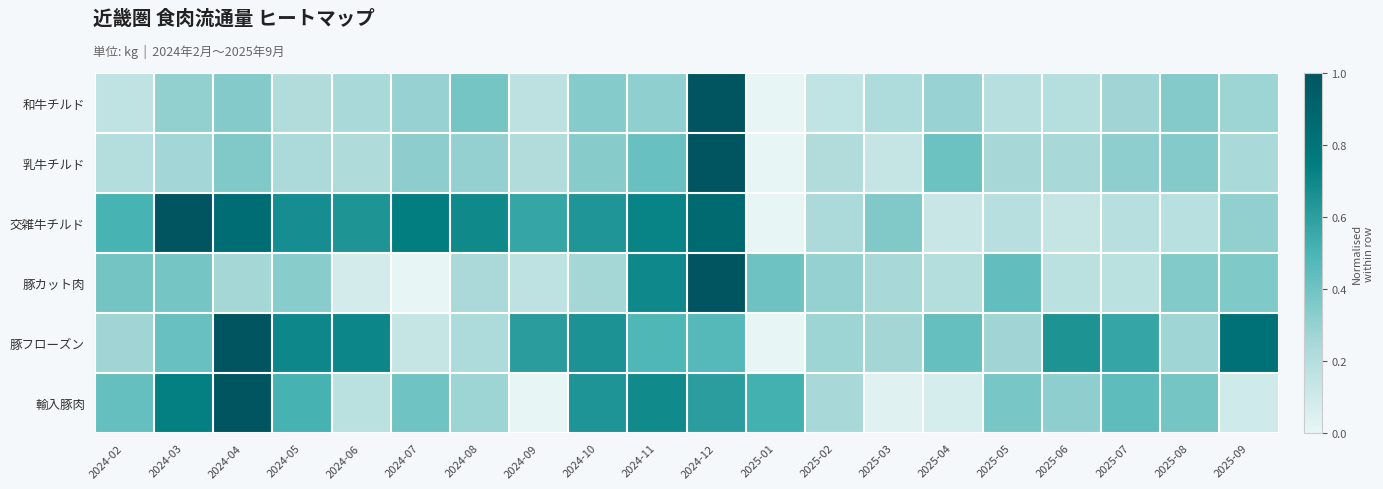

What is the spread (max minus min) of values at 2024-04?

0.7